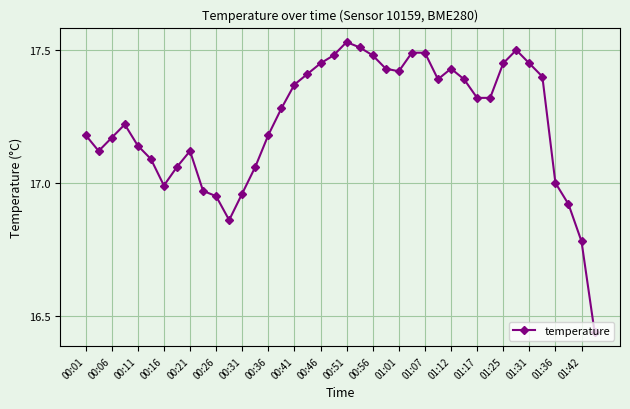

True or false: there are more than 1 points higher than both neighbors.

True